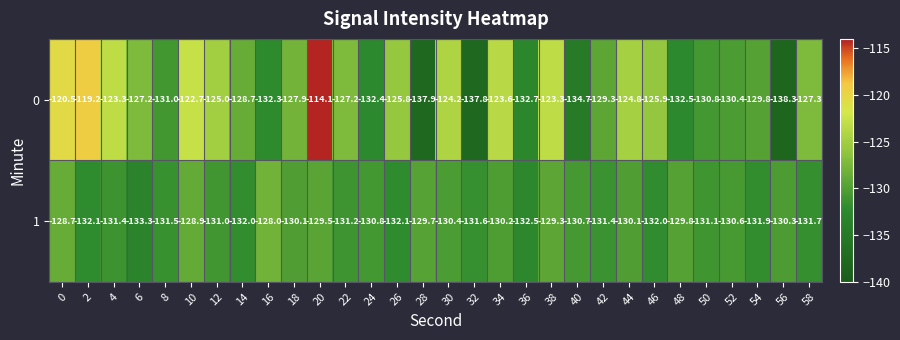

At which category does the chart reach its peak across all series?

20